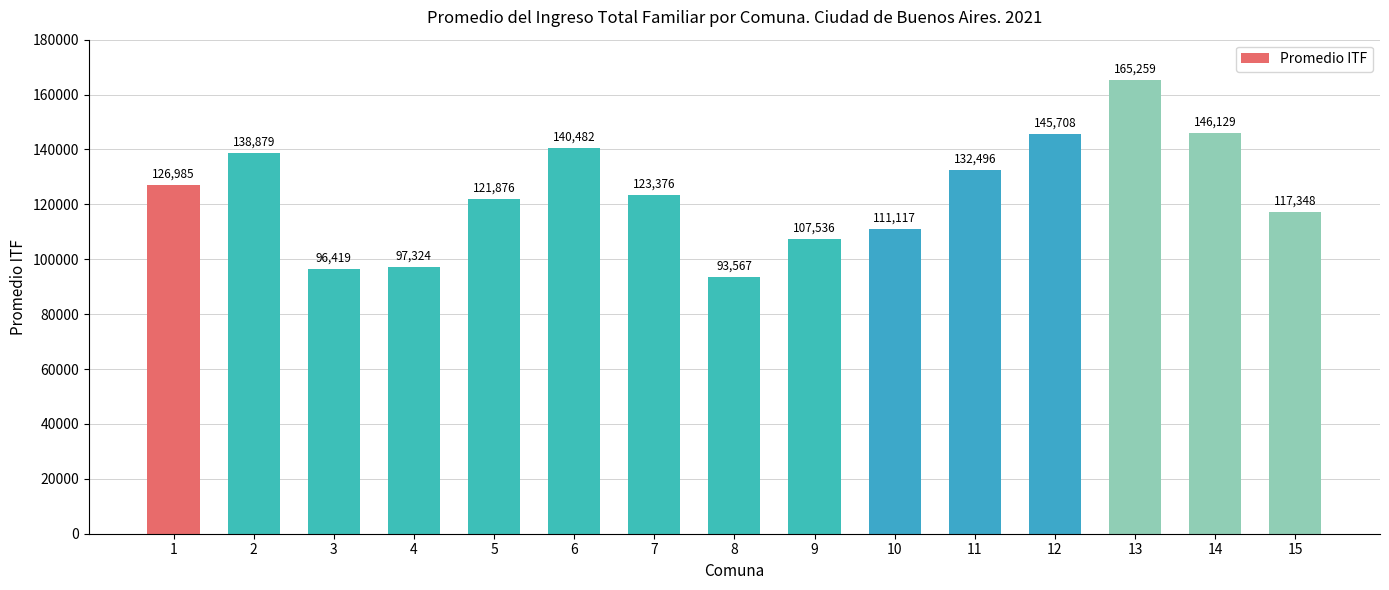

Approximately how many times larger is the value at 8 compared to 6?

0.7